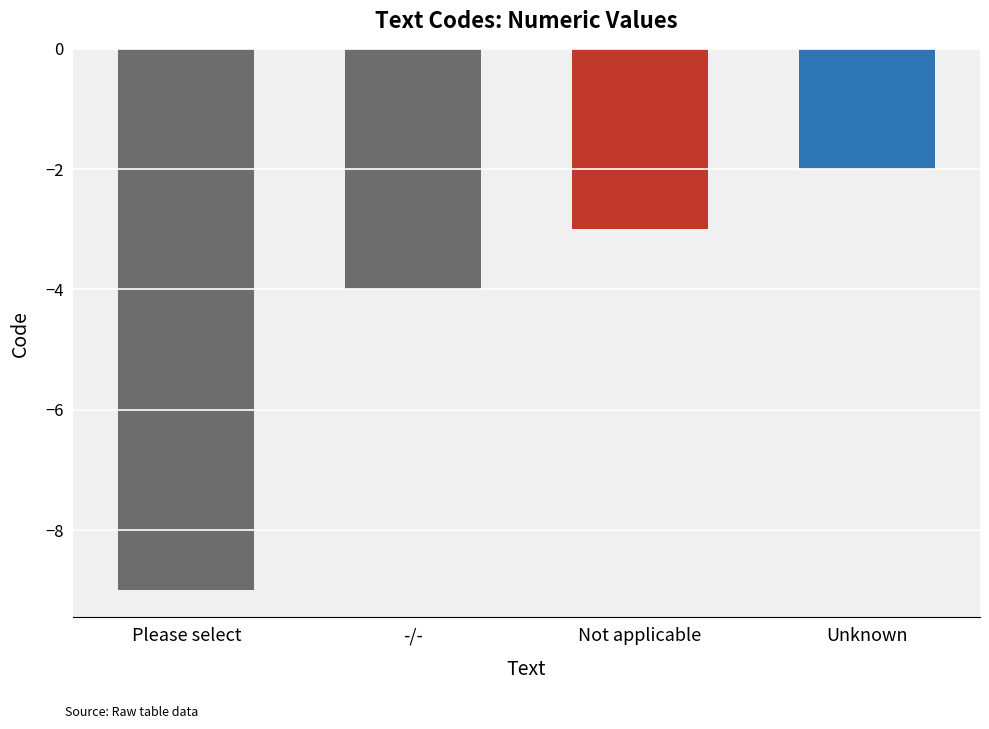

What value does the data have at Not applicable?

-3